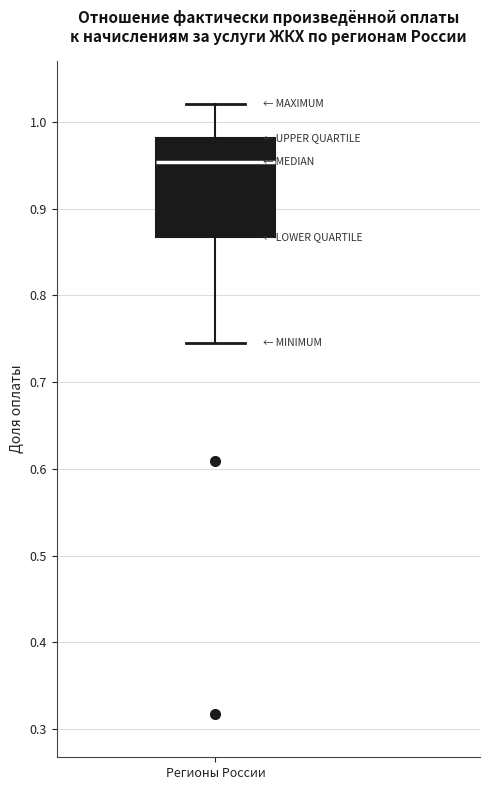

Where does the upper whisker of the box for Регионы России end on the y-axis? The values are not printed on the chart, so give them approximately, as read against the axis.

1.02